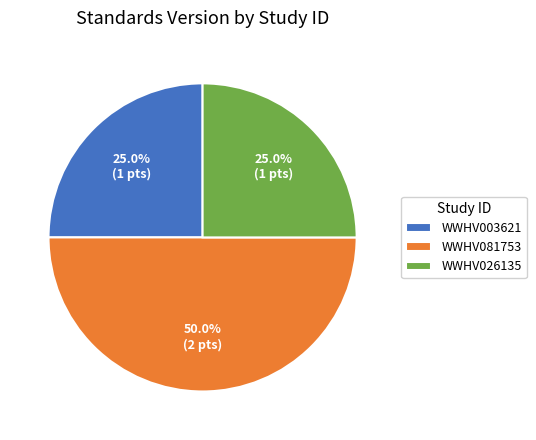

To the nearest percent, what portion does WWHV081753 represent?

50%